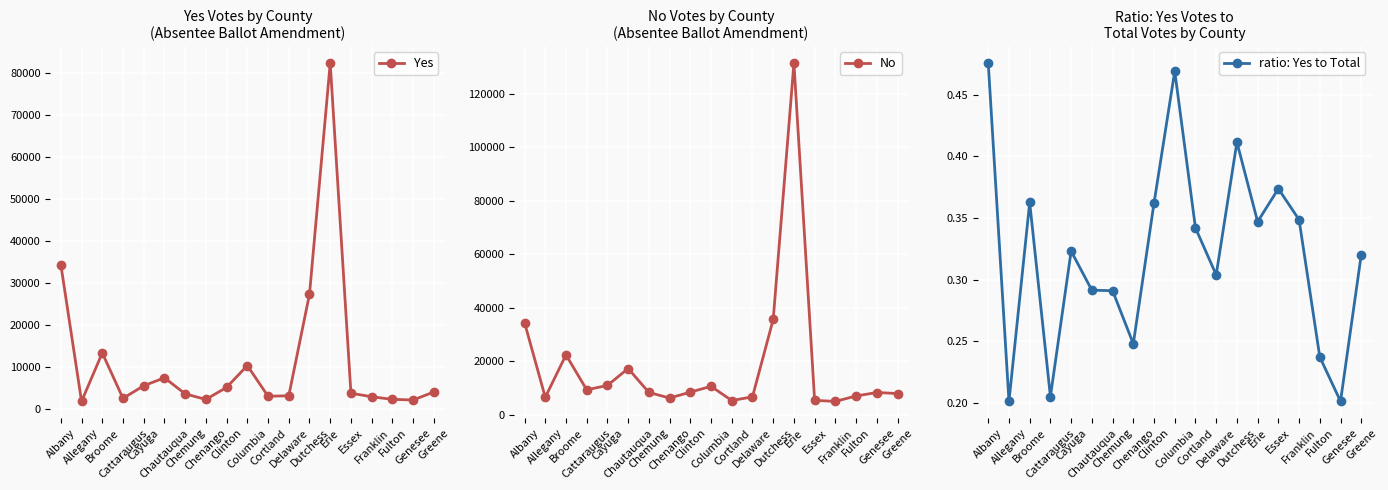

True or false: No and ratio: Yes to Total intersect in this chart.

False